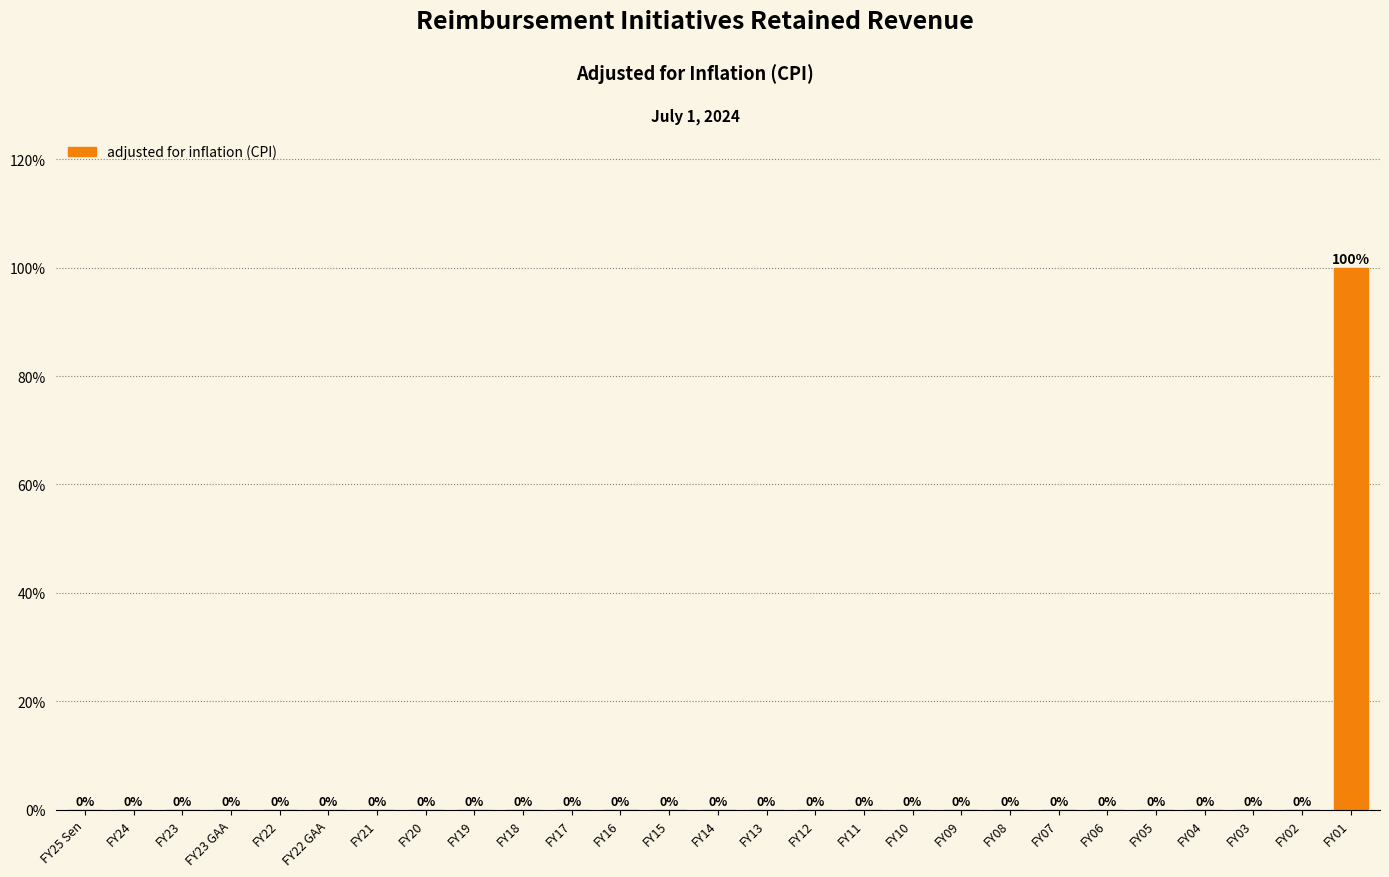

Reading right to left, list all the values displayed in this chart.

FY01=100	FY02=0	FY03=0	FY04=0	FY05=0	FY06=0	FY07=0	FY08=0	FY09=0	FY10=0	FY11=0	FY12=0	FY13=0	FY14=0	FY15=0	FY16=0	FY17=0	FY18=0	FY19=0	FY20=0	FY21=0	FY22 GAA=0	FY22=0	FY23 GAA=0	FY23=0	FY24=0	FY25 Sen=0